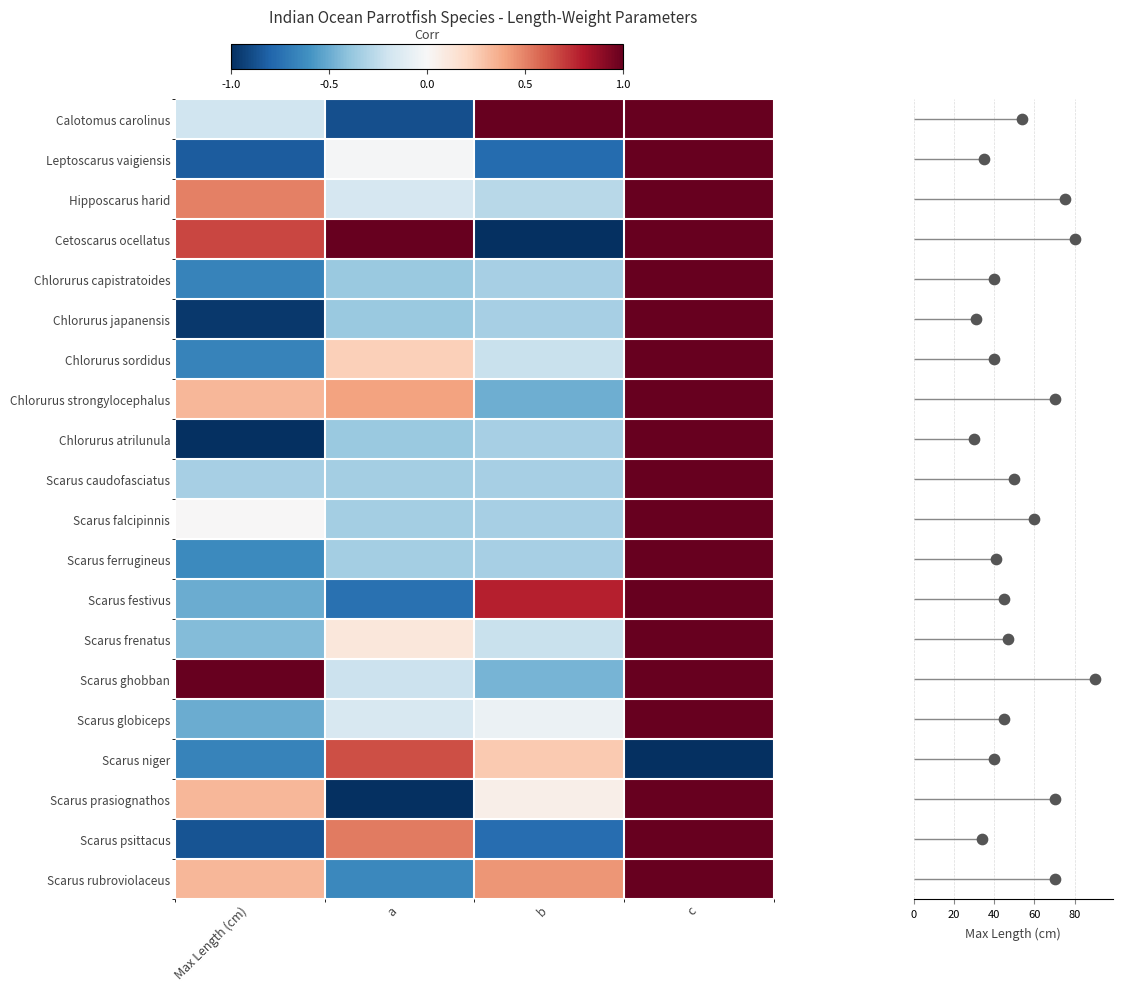

Which category has the lowest value in the Scarus psittacus series?

Max Length (cm)